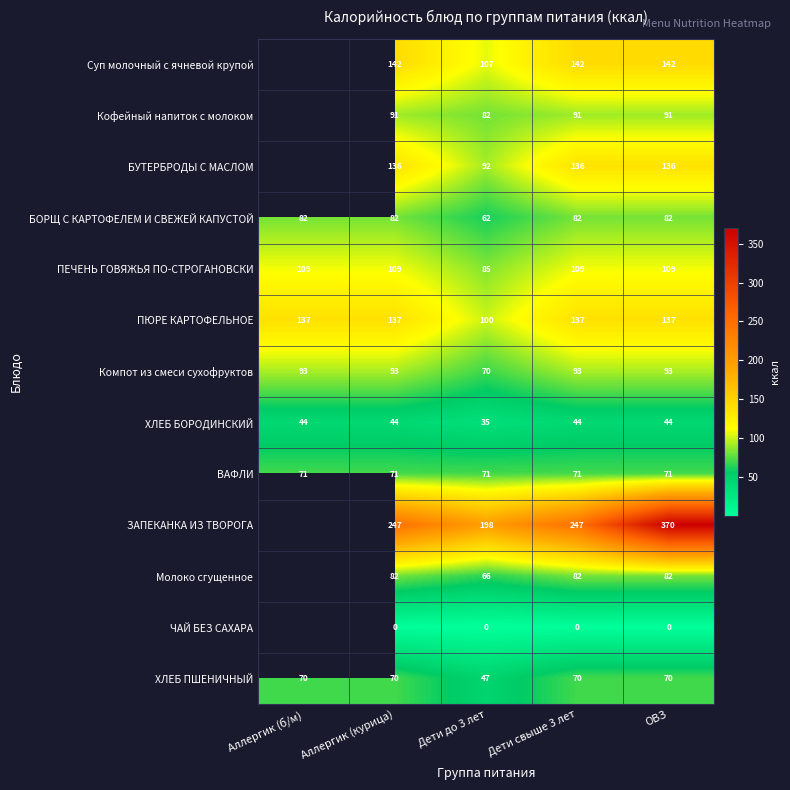

Which label corresponds to the largest value in the chart?

ОВЗ